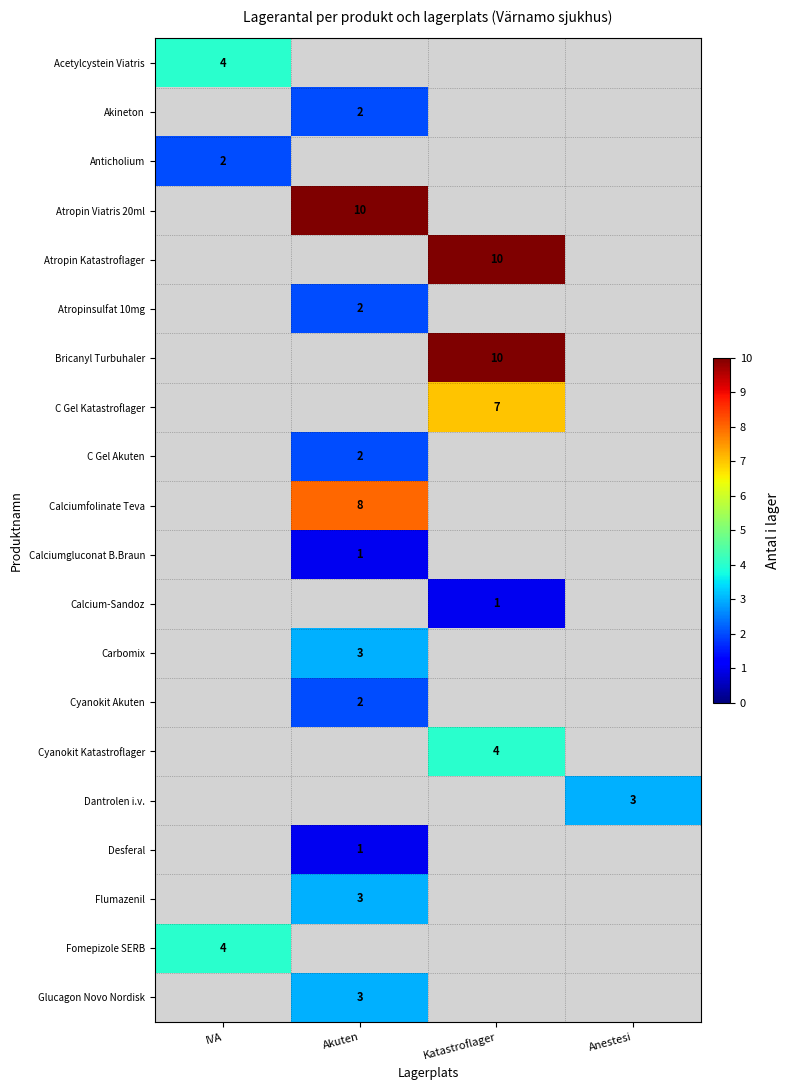

The Flumazenil series shows 3 at Akuten. True or false?

True